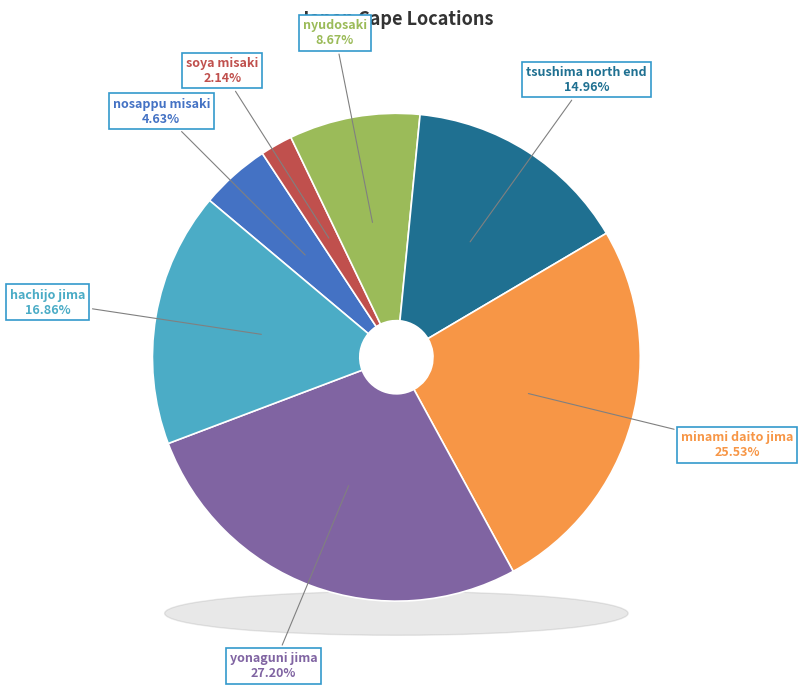

What percentage is the hachijo jima slice, to the nearest percent?

17%